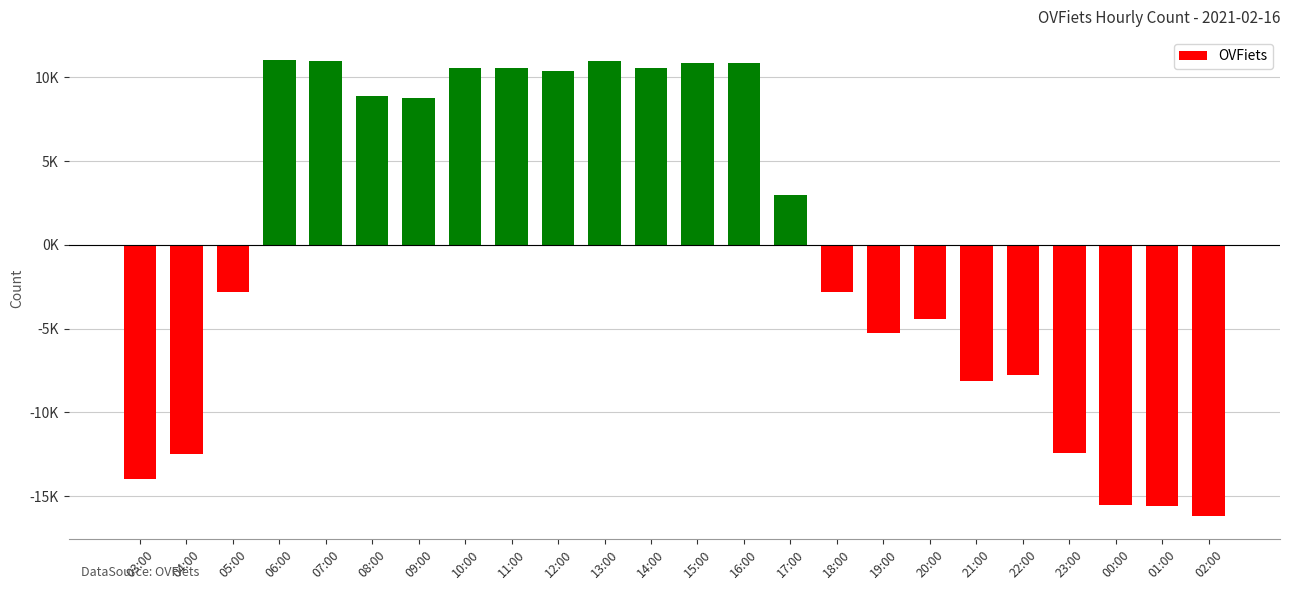

Are the bars horizontal?

No